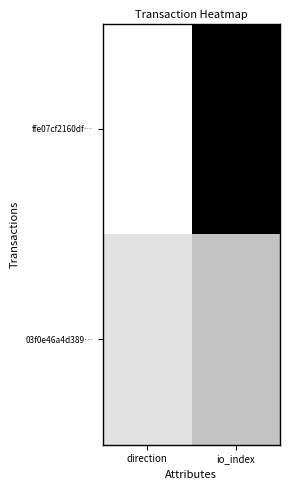

Rank the series by their average value, from lowest to highest.

03f0e46a4d389…, ffe07cf2160df…